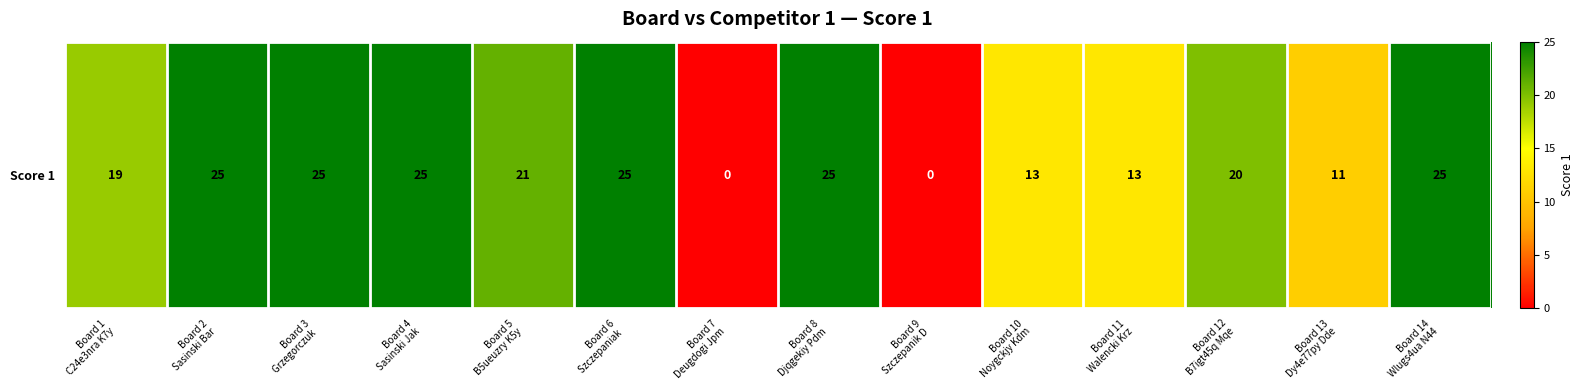

The value at Board 10
Noygckjy Kdm is 3. True or false?

False